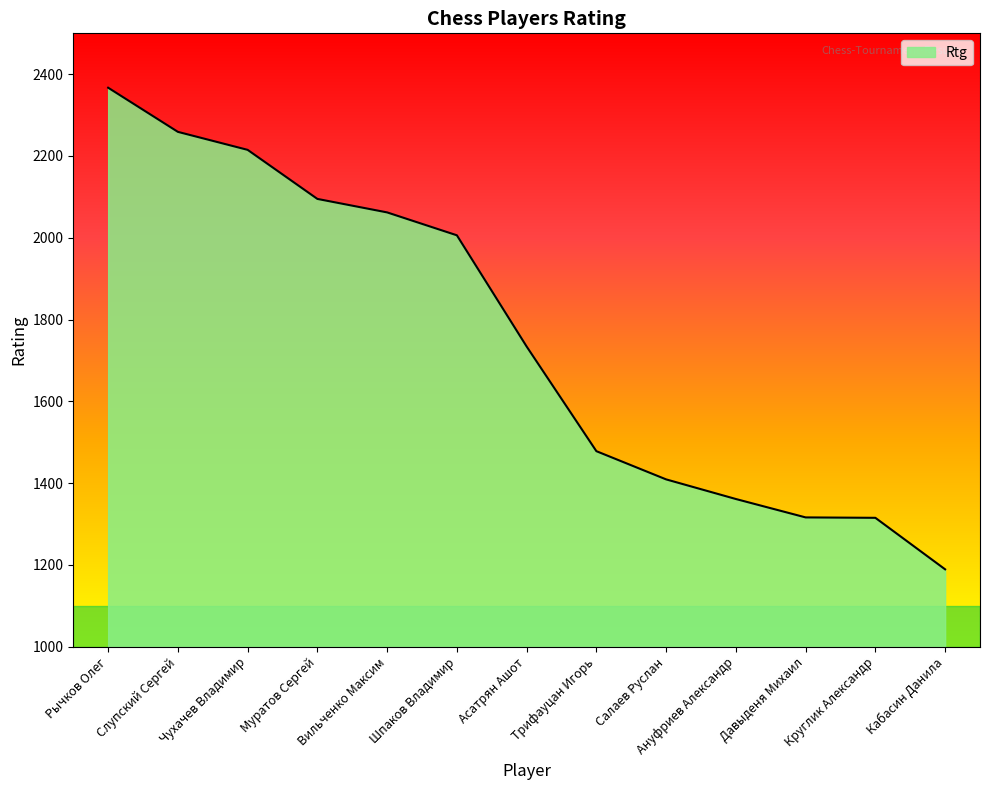

True or false: the data shows 2115 at Давыденя Михаил.

False